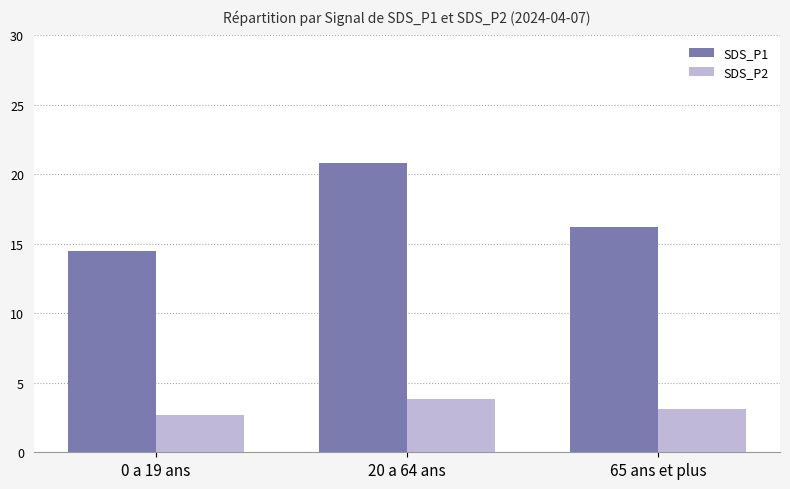

What position from the right is 0 a 19 ans?

3